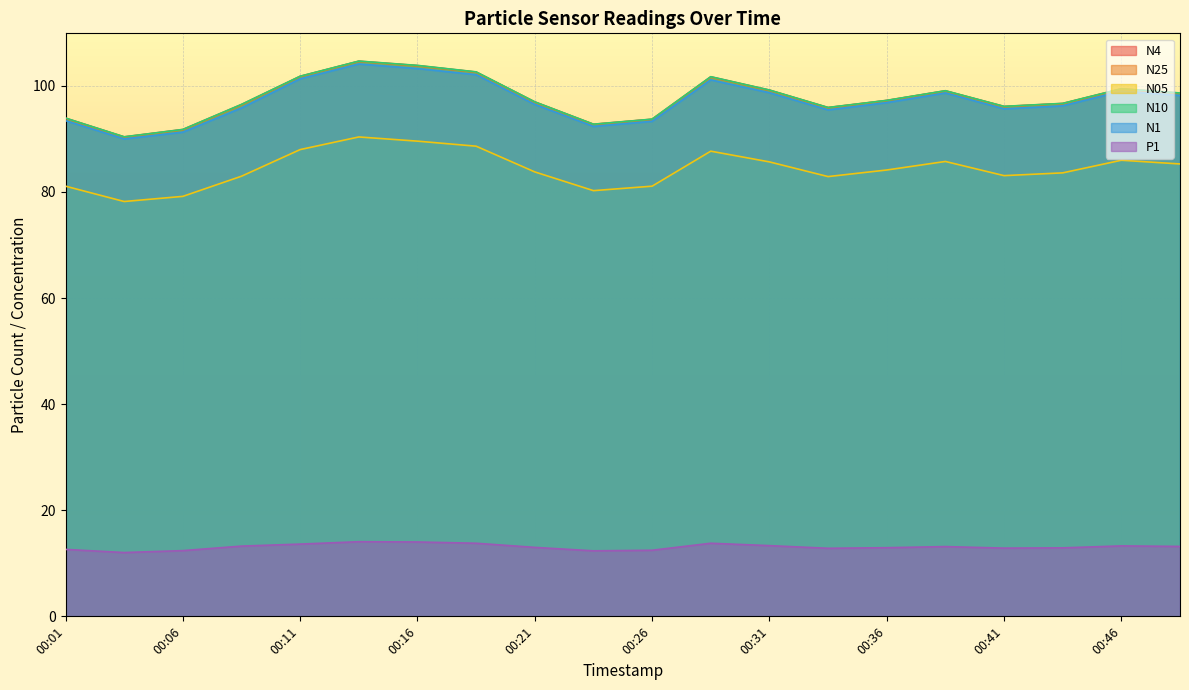

What is the difference between the maximum and minimum values in the N25 series?

14.3